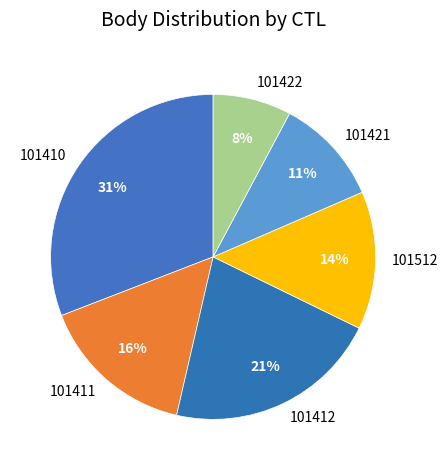

The 101421 slice represents 11% of the pie. True or false?

True